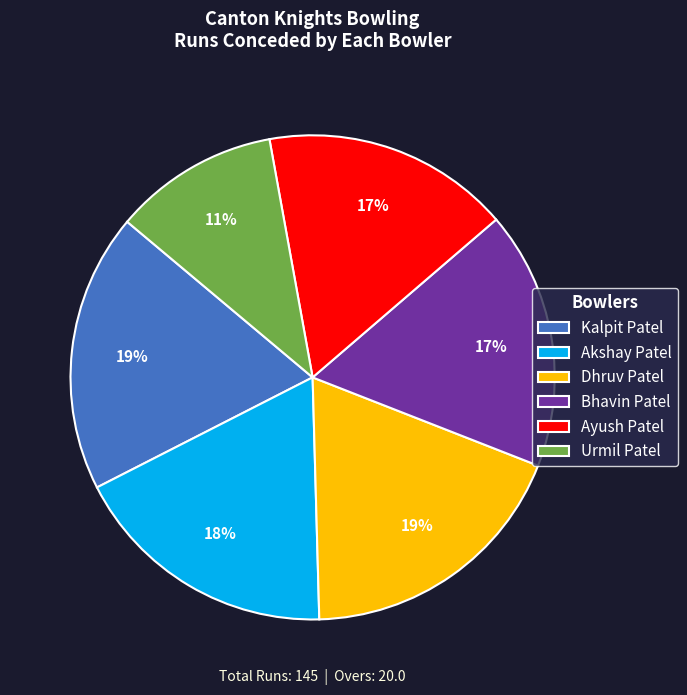

Combined, do Ayush Patel and Dhruv Patel account for over 50%?

No